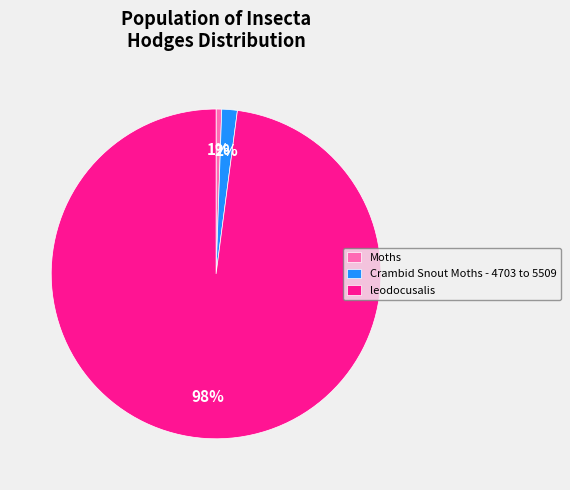

True or false: Crambid Snout Moths - 4703 to 5509 accounts for 2% of the total.

True